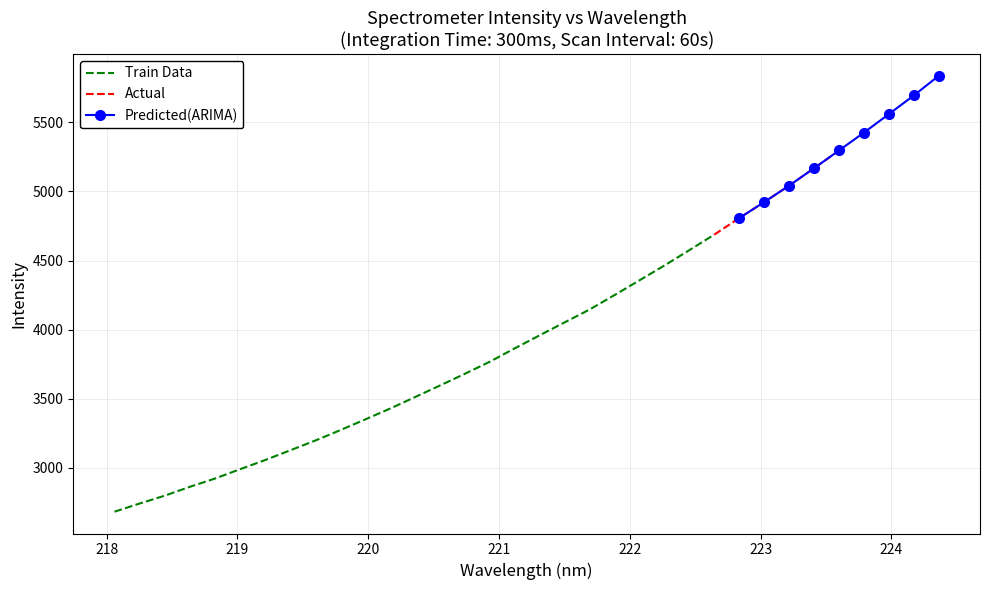

What is the maximum value for Train Data?

4687.0